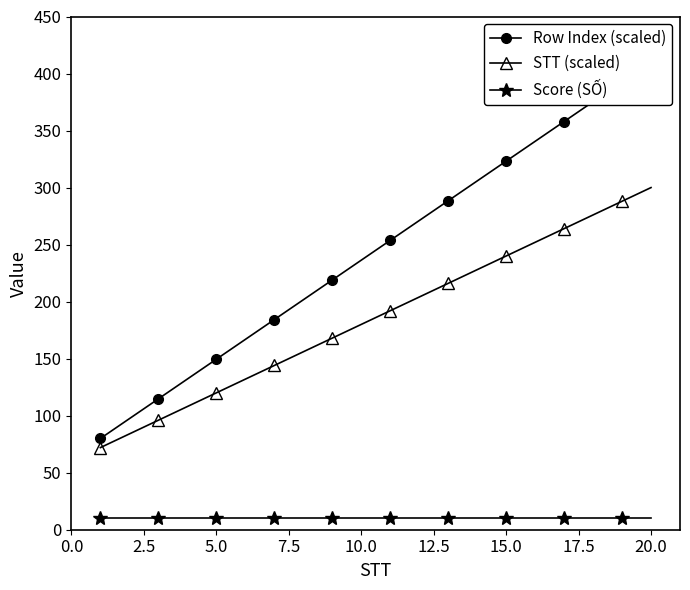

How many lines are shown in the chart?

3